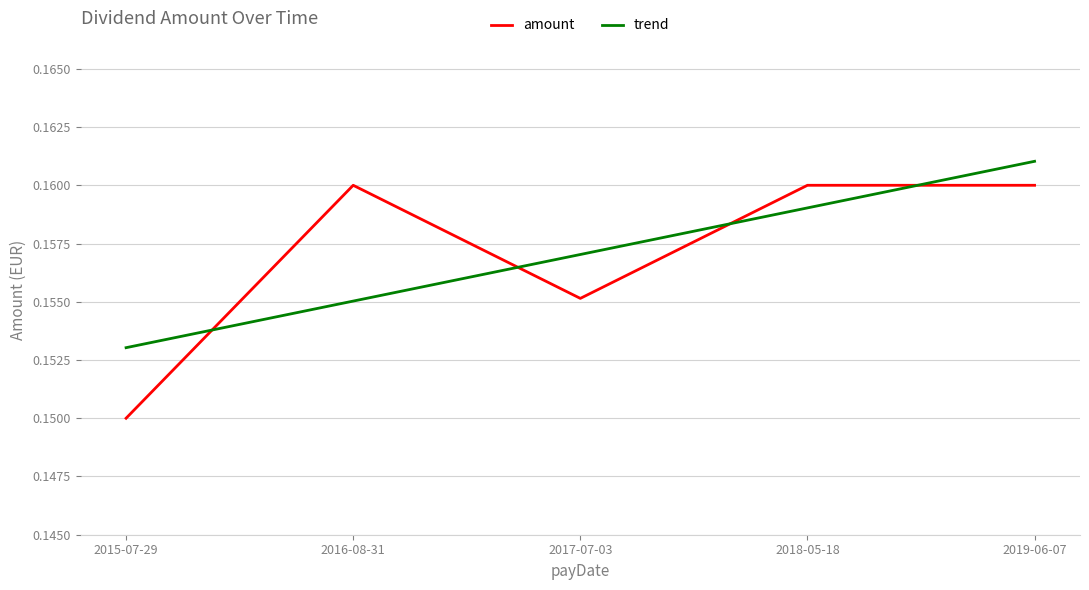

After their last crossing, which series has the higher values: trend or amount?

trend